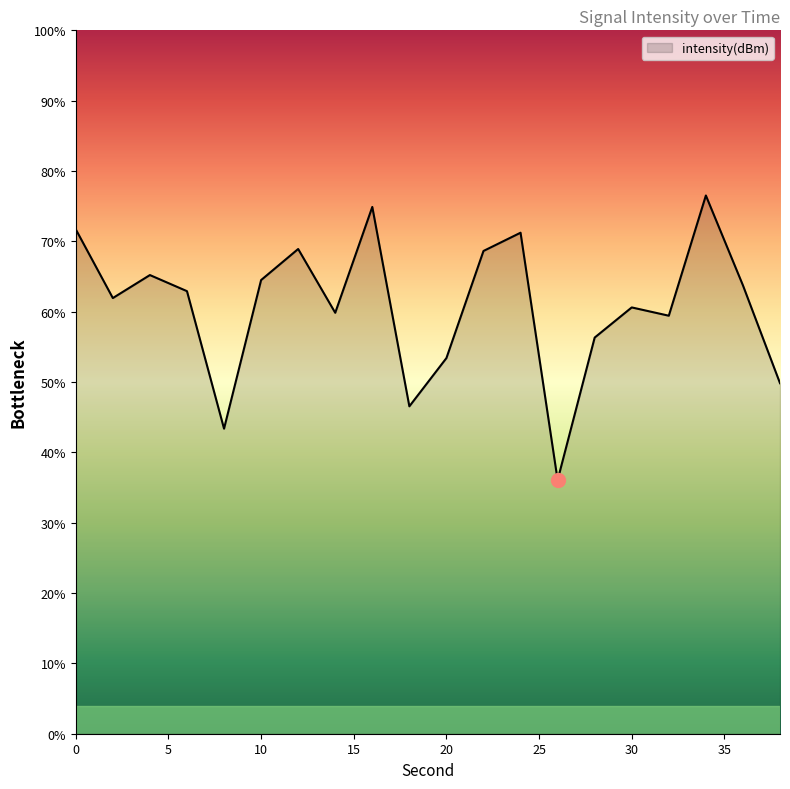

What is the difference between the maximum and minimum values?

40.5